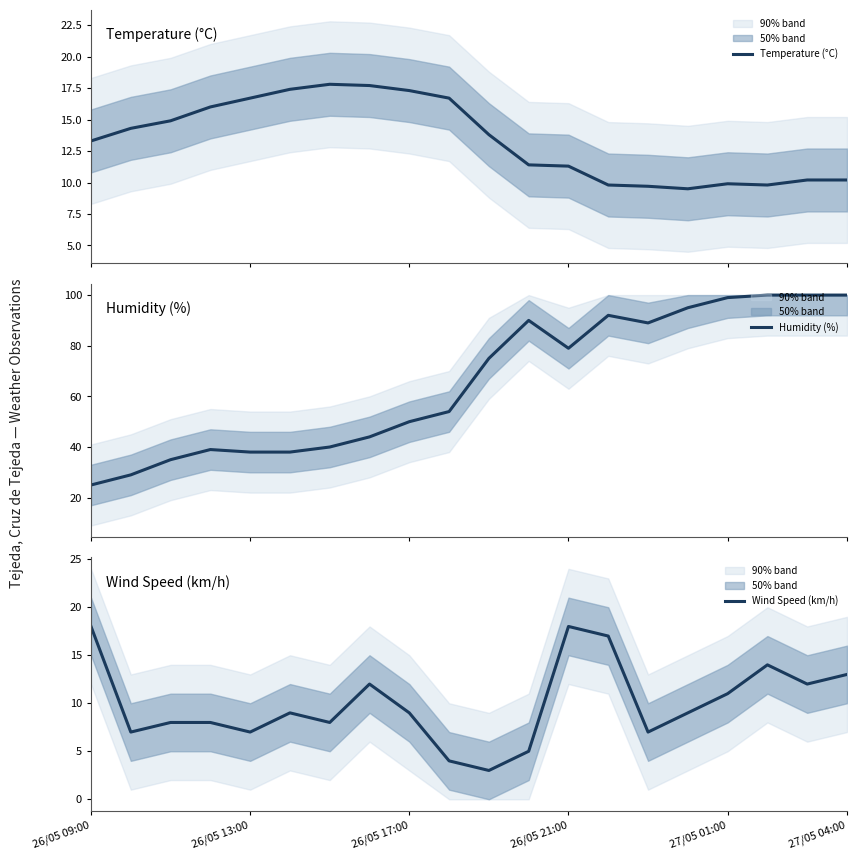

What are all the series names shown in the legend?

Temperature (°C), Humidity (%), Wind Speed (km/h)